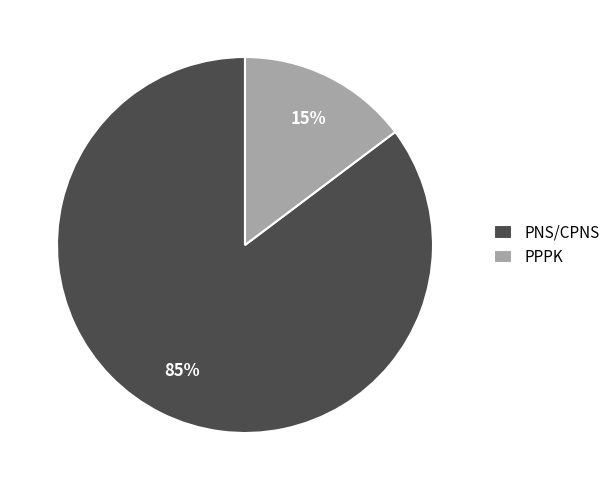

True or false: PNS/CPNS accounts for 72% of the total.

False